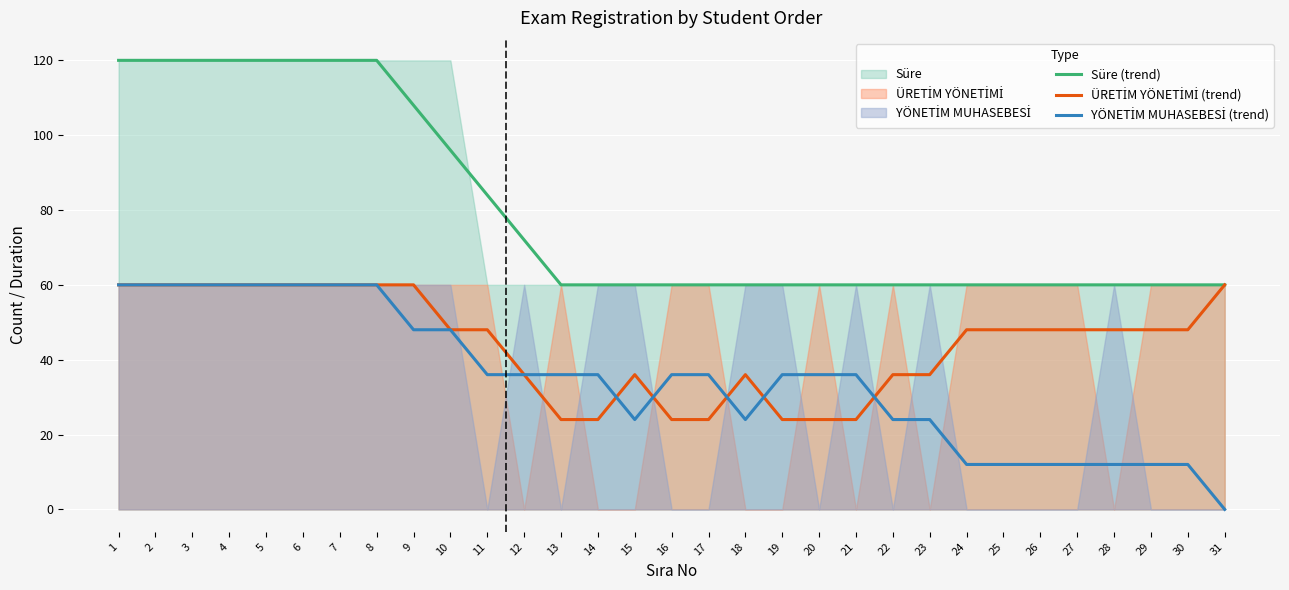

Rank the series by their maximum value, from highest to lowest.

Süre (trend), ÜRETİM YÖNETİMİ (trend), YÖNETİM MUHASEBESİ (trend)